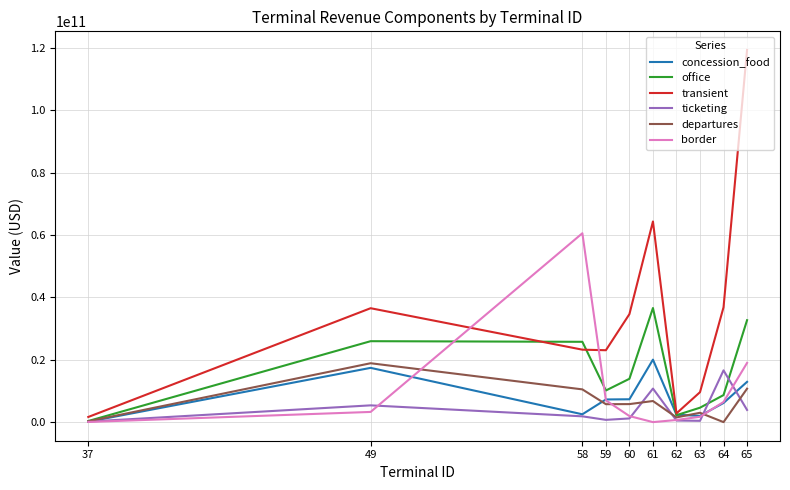

Which series has the widest spread of values?

transient